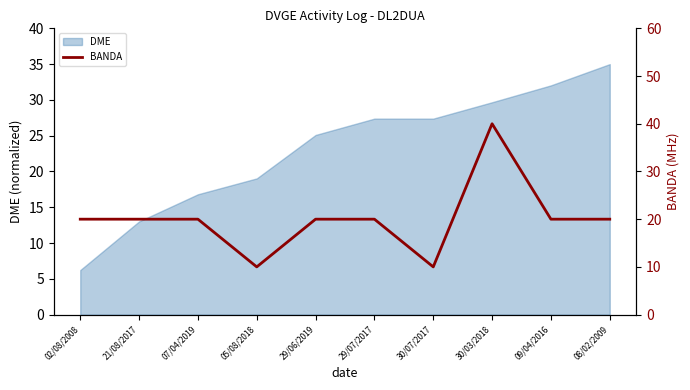

What is the label of the 5th point from the right?

29/07/2017